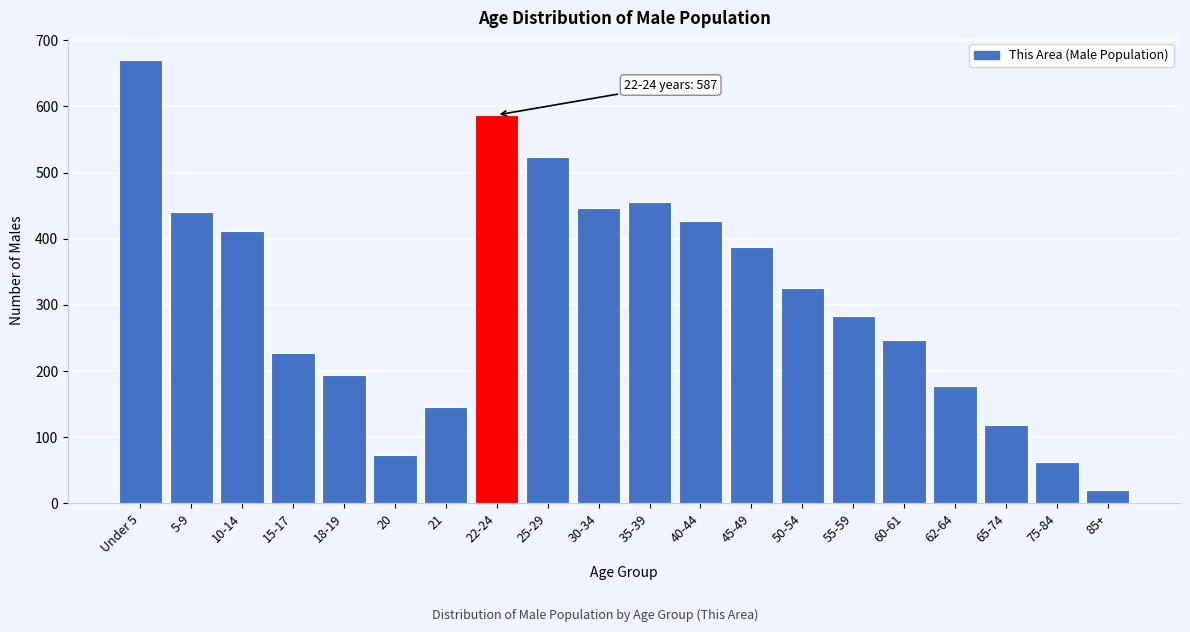

Reading left to right, extract all data points from this chart.

670	441	411	227	194	73	145	587	523	447	456	427	388	326	283	247	178	119	62	21